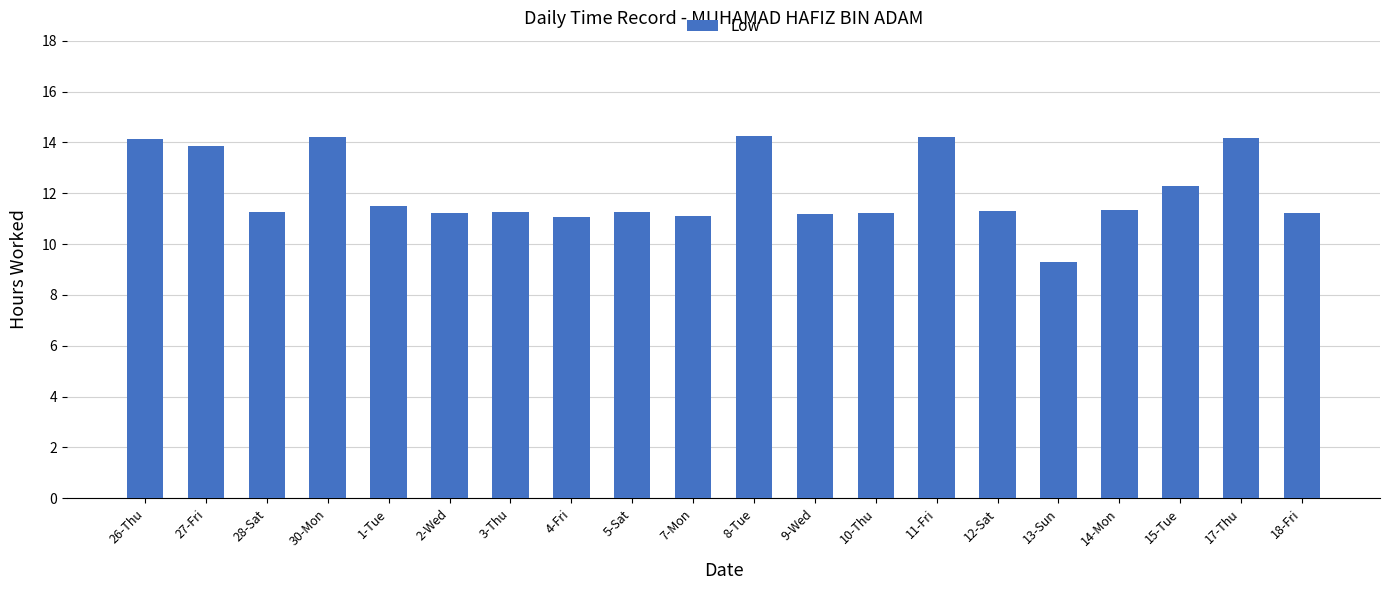

What position from the right is 1-Tue?

16